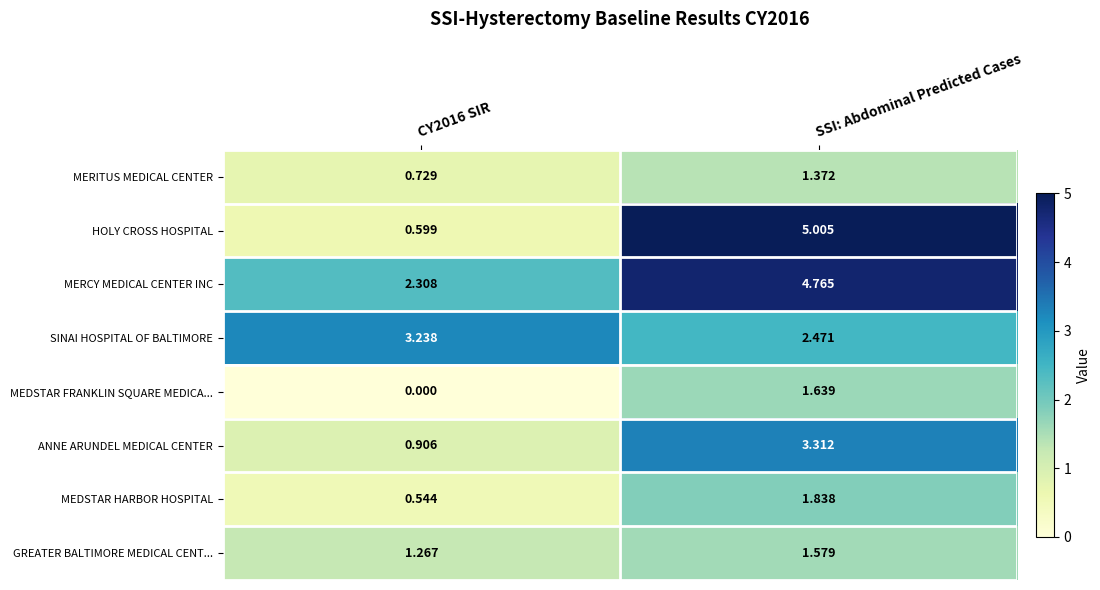

How many series are shown in this chart?

8